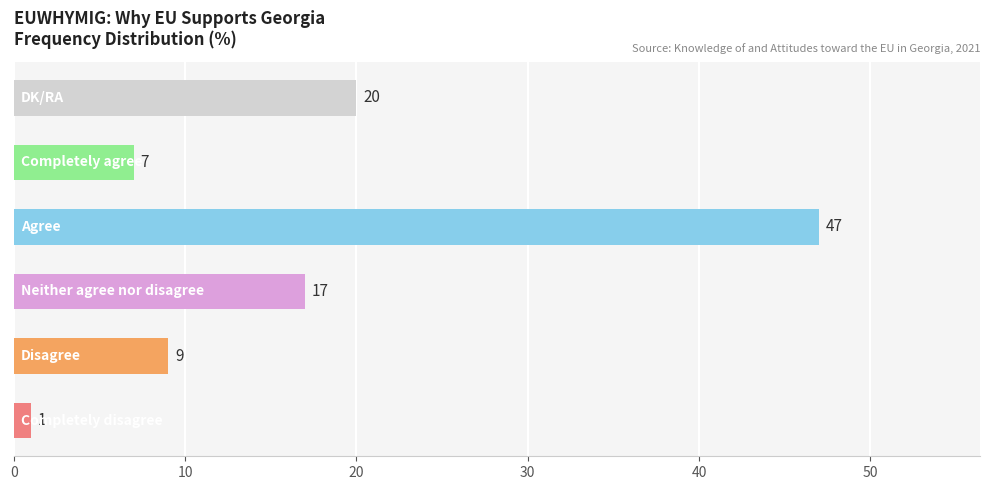

What is the greatest value displayed?

47